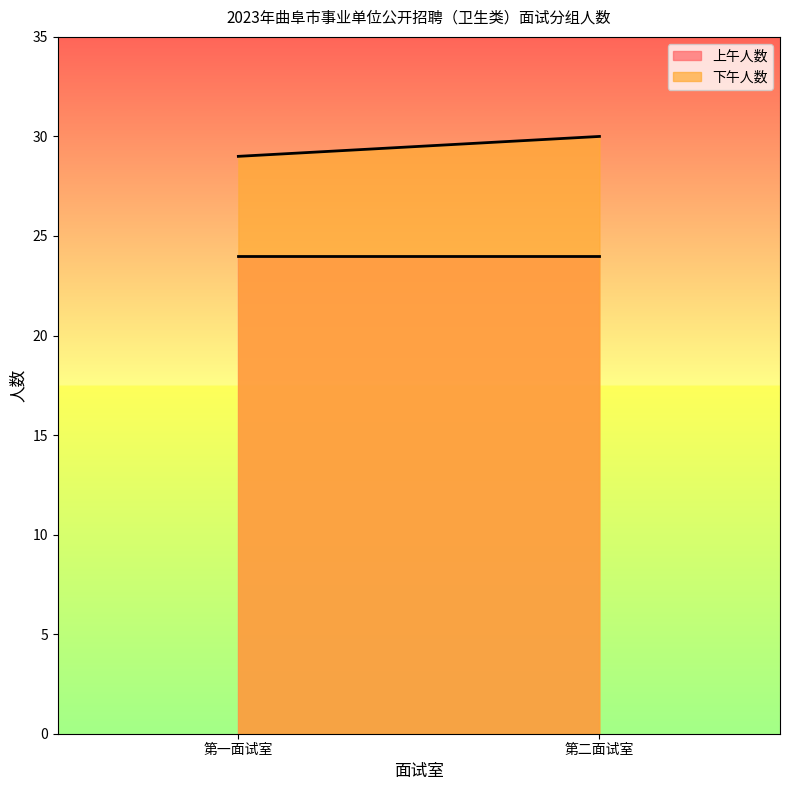

Is it true that 下午人数 equals 29 at 第一面试室?

True